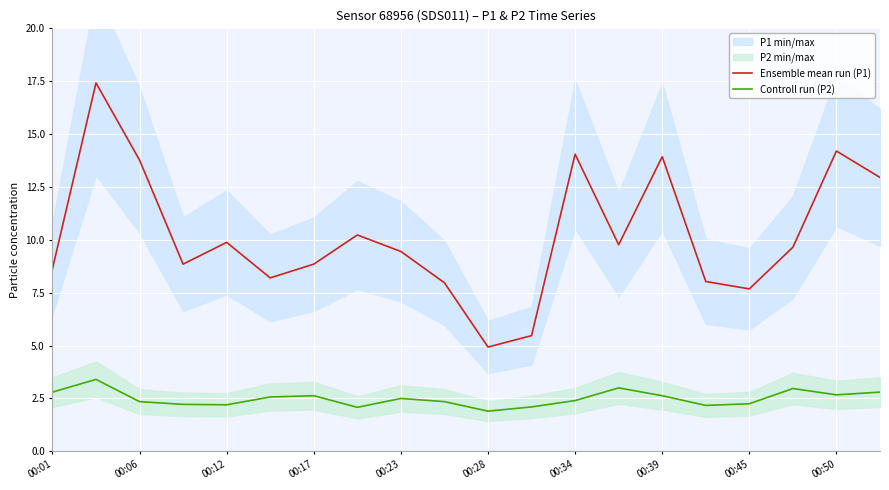

Which category has the lowest value in the Controll run (P2) series?

00:28